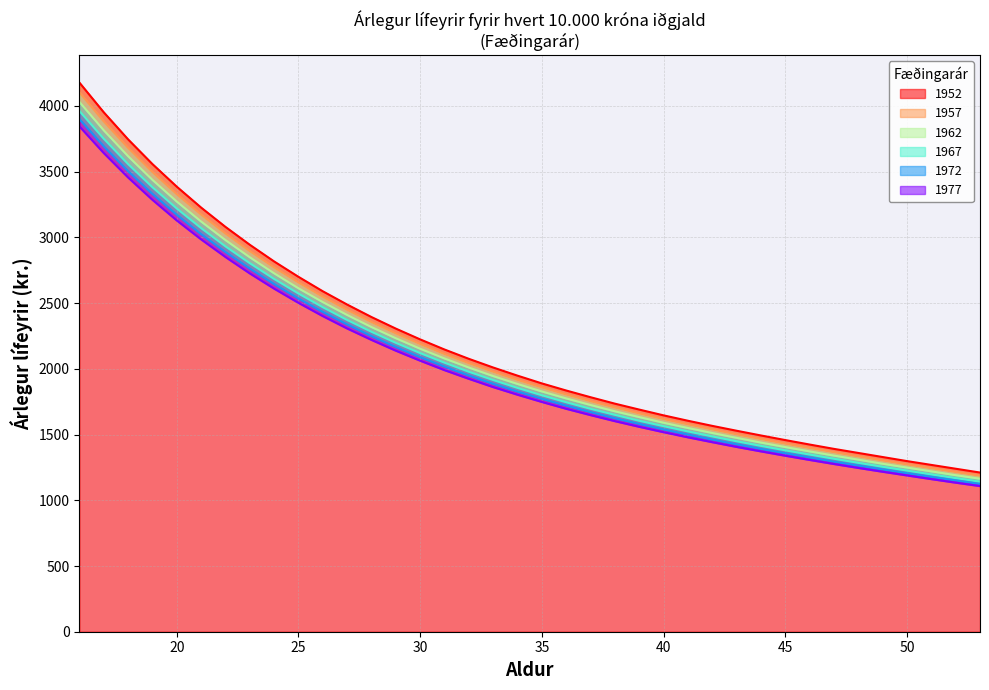

How many distinct data groups are displayed?

6